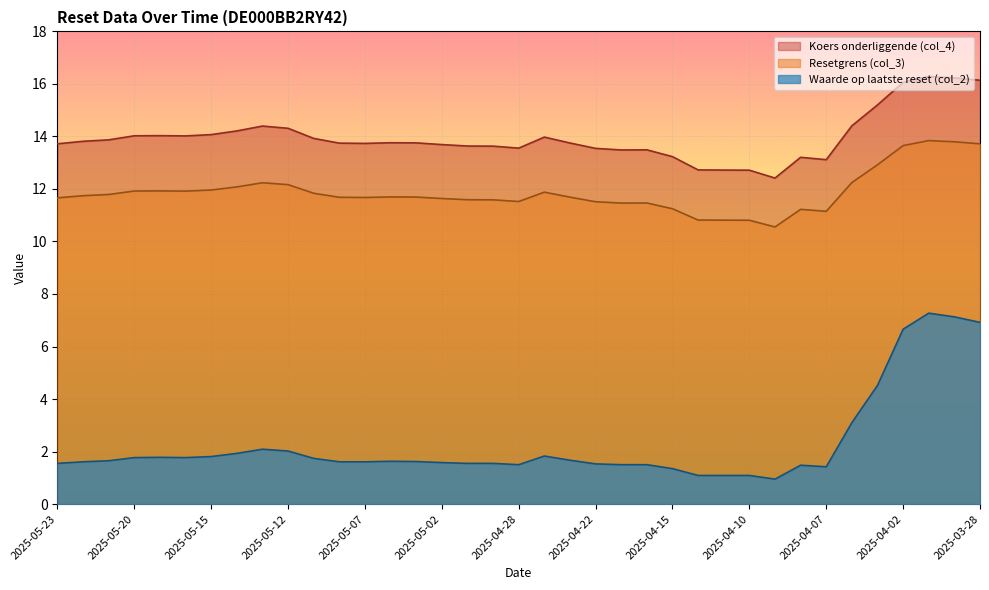

What is the average value of the Resetgrens (col_3) series?

11.9